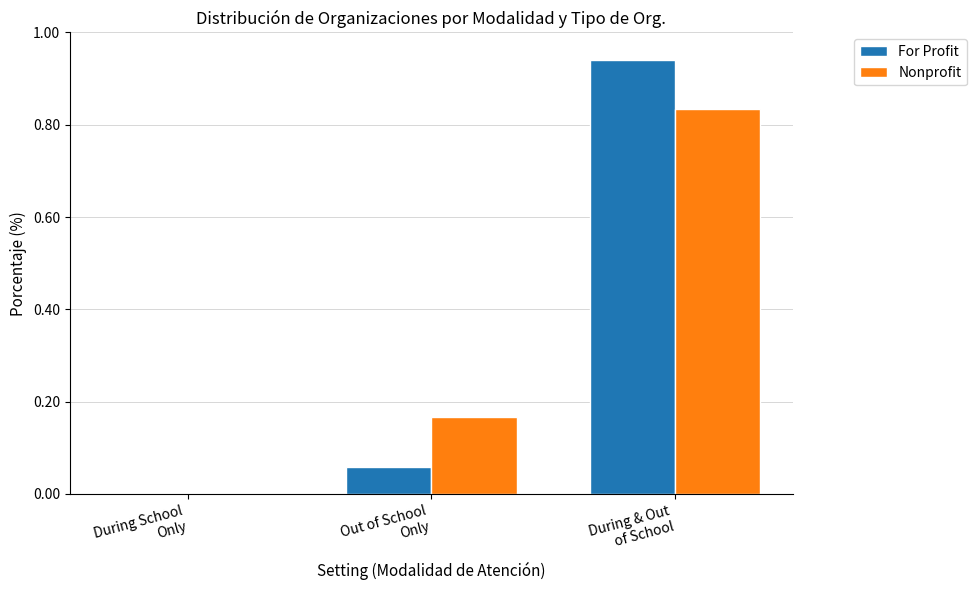

What is the sum of all Nonprofit values?

1.0